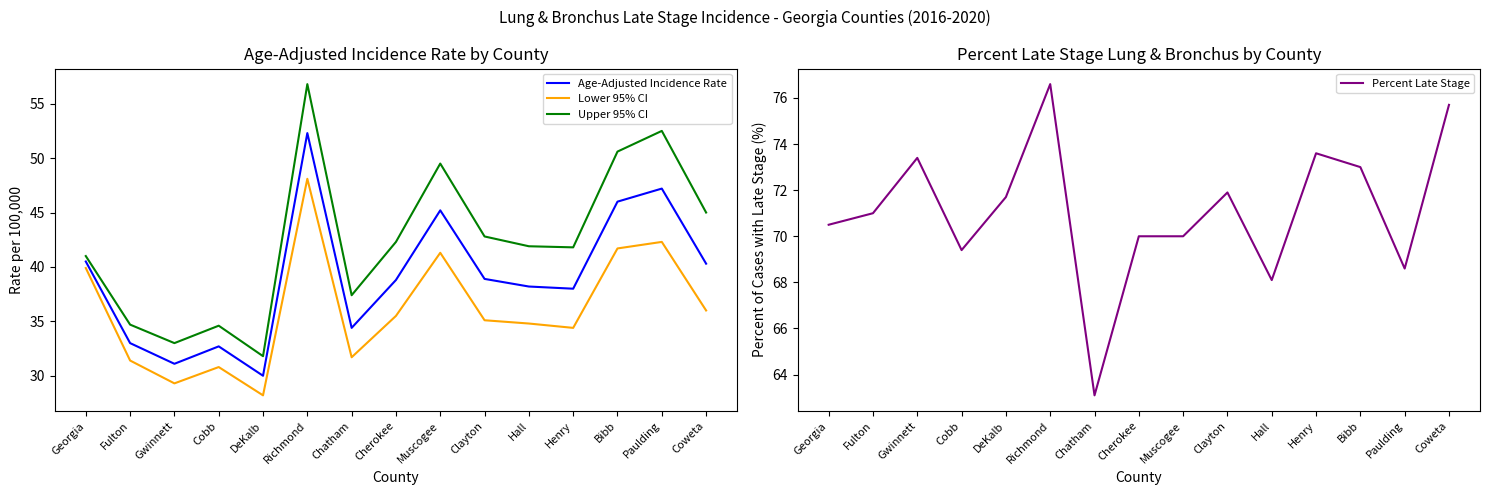

The Lower 95% CI series shows 34.4 at Henry. True or false?

True